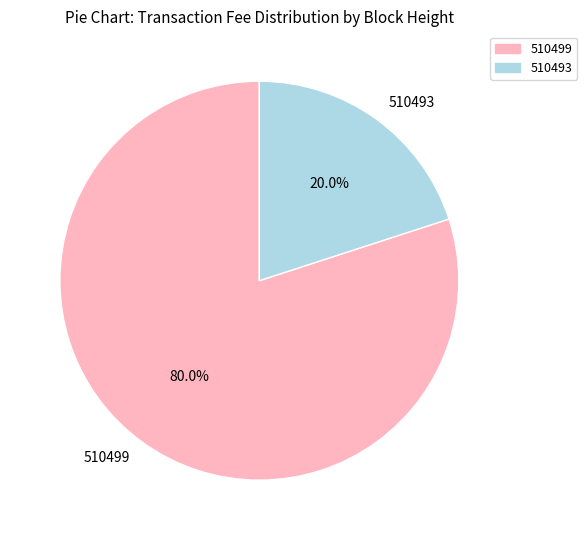

What is the smallest slice in the pie chart?

510493